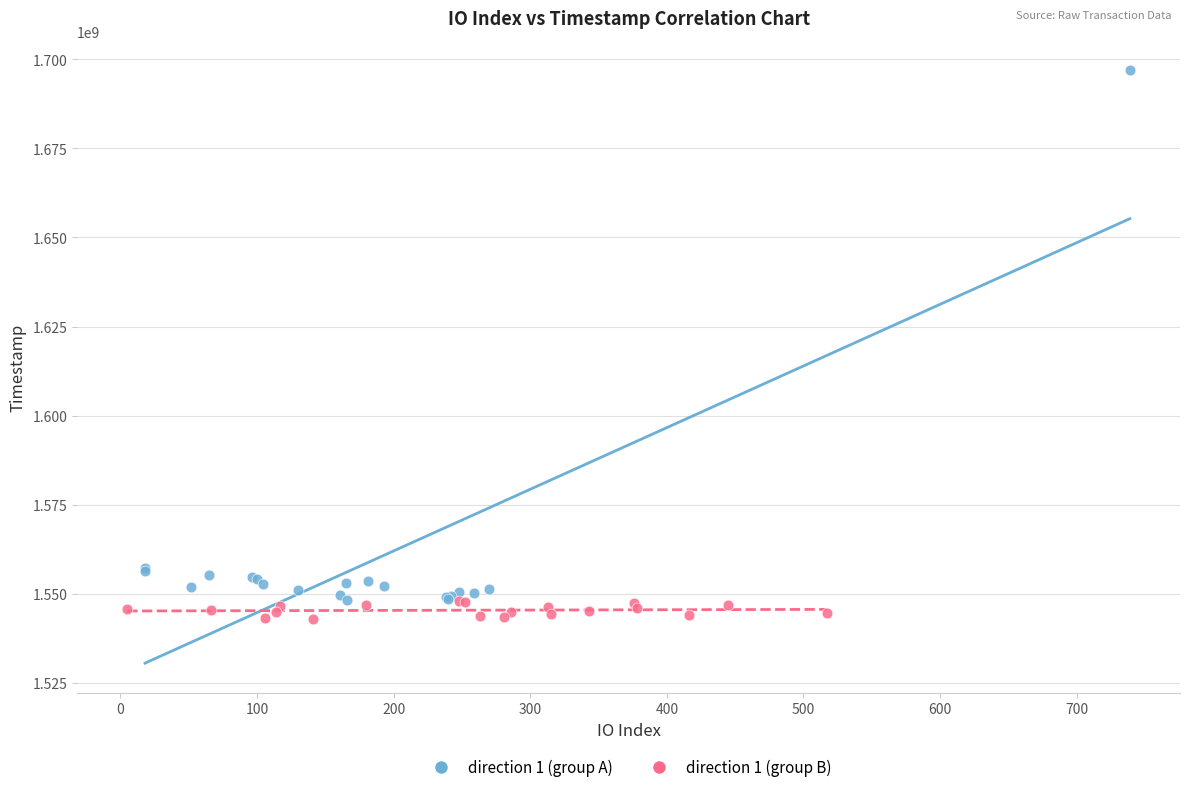

Which series reaches the minimum Y coordinate?

direction 1 (group B)